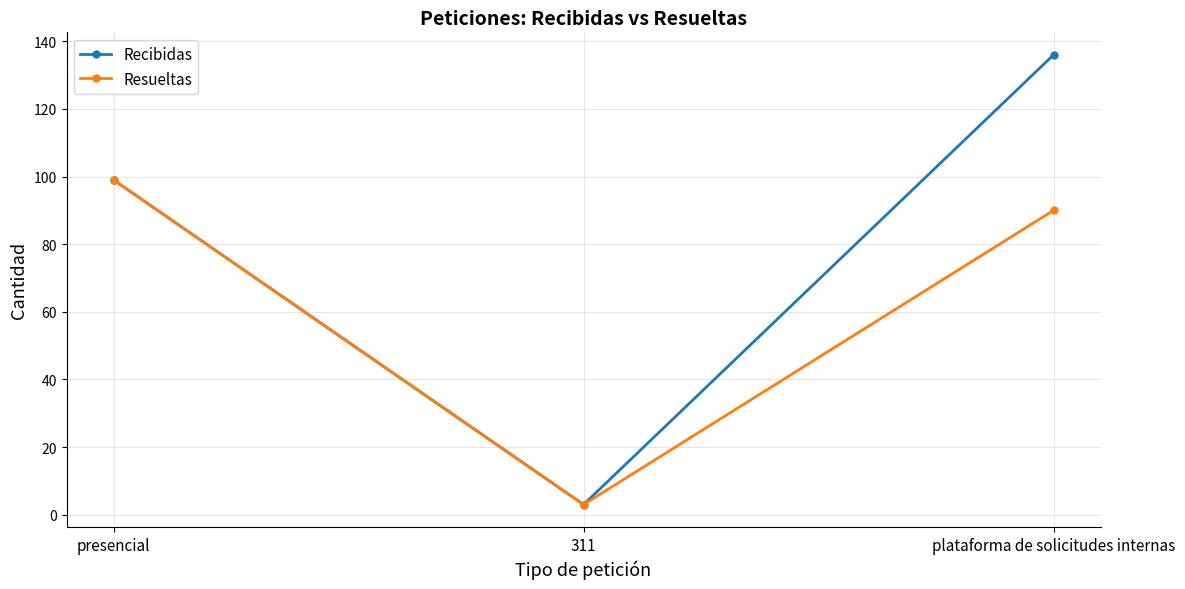

Rank the categories by Resueltas value from lowest to highest.

311, plataforma de solicitudes internas, presencial